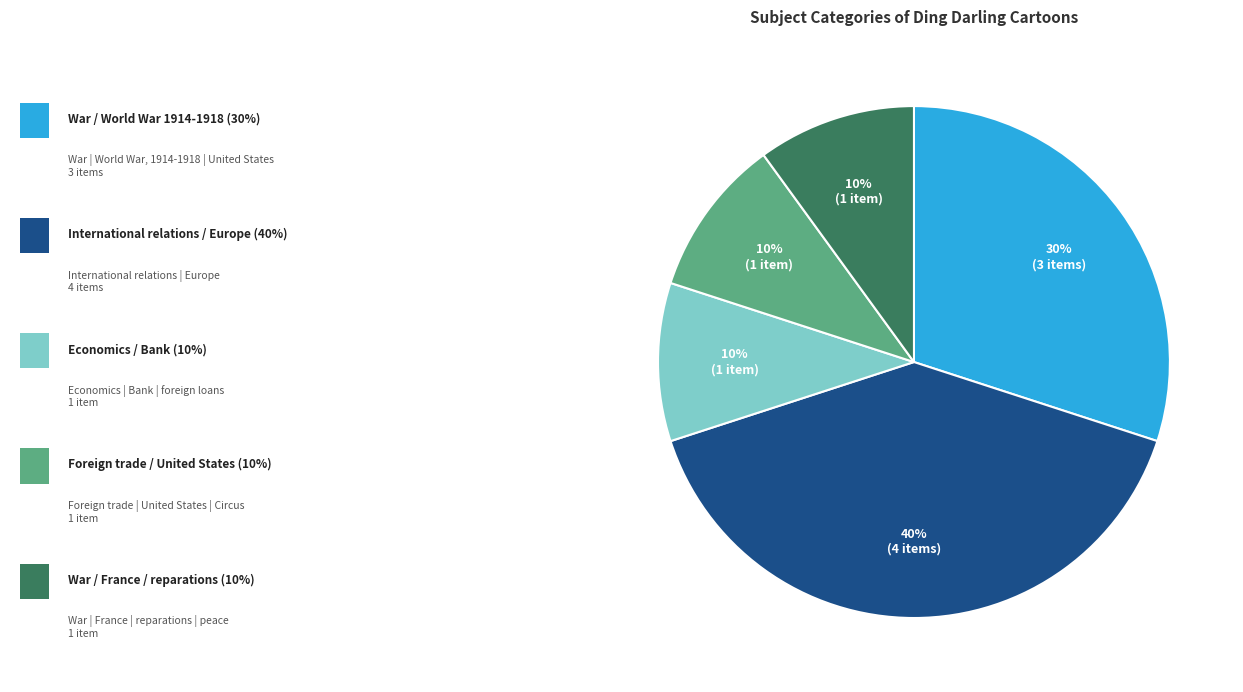

To the nearest percent, what is the average slice percentage?

20%